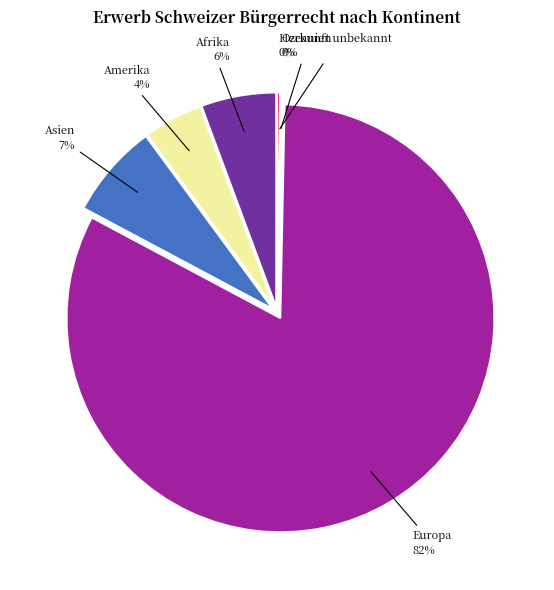

To the nearest percent, what is the average slice percentage?

17%